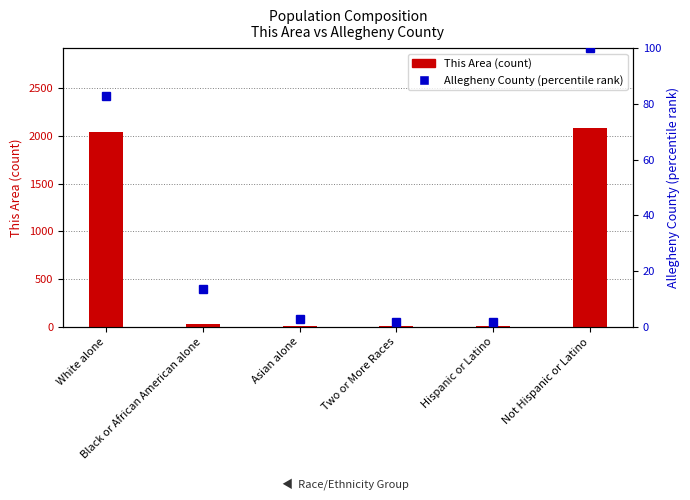

What is the label of the 4th bar from the left?

Two or More Races